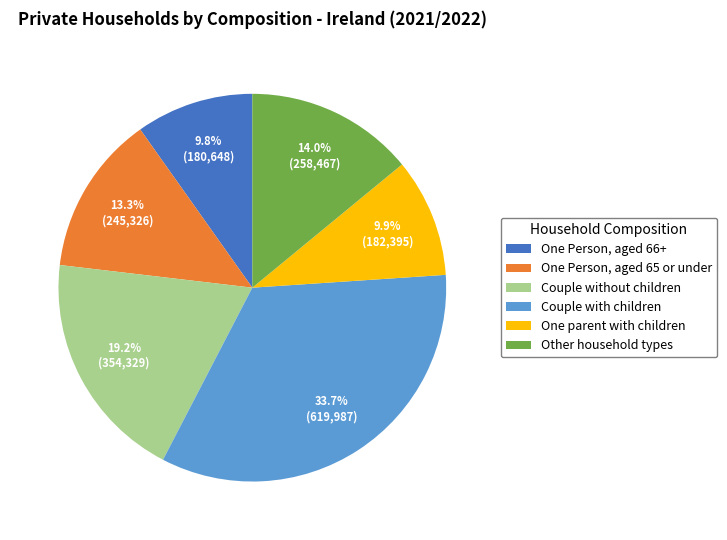

What percentage is NOT represented by Other household types?

86.0%